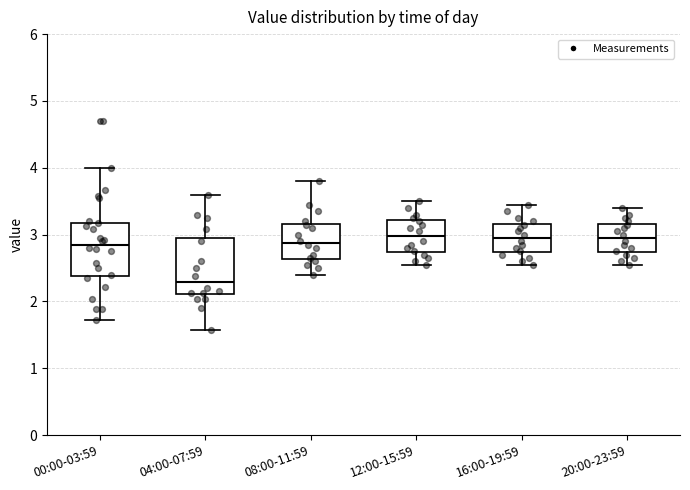

Which box has the lowest median line?

04:00-07:59